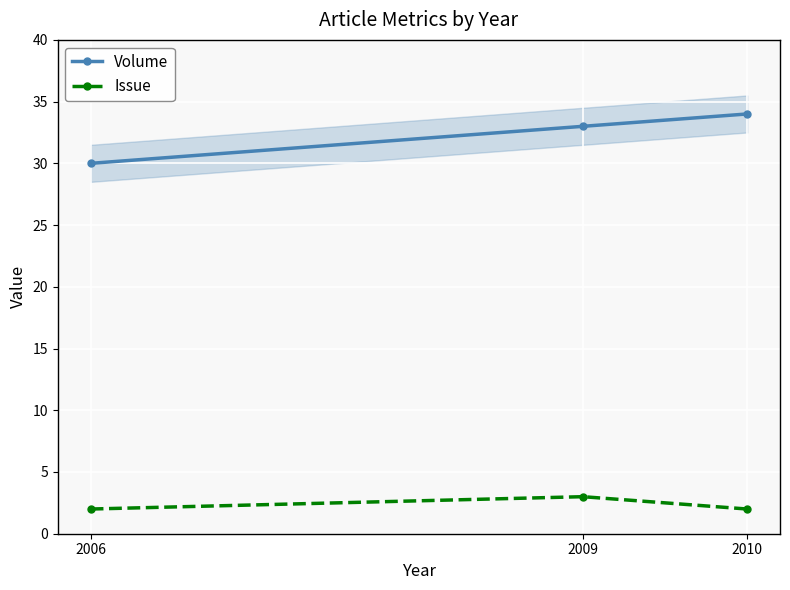

List the series in order of their peak value, highest first.

Volume, Issue